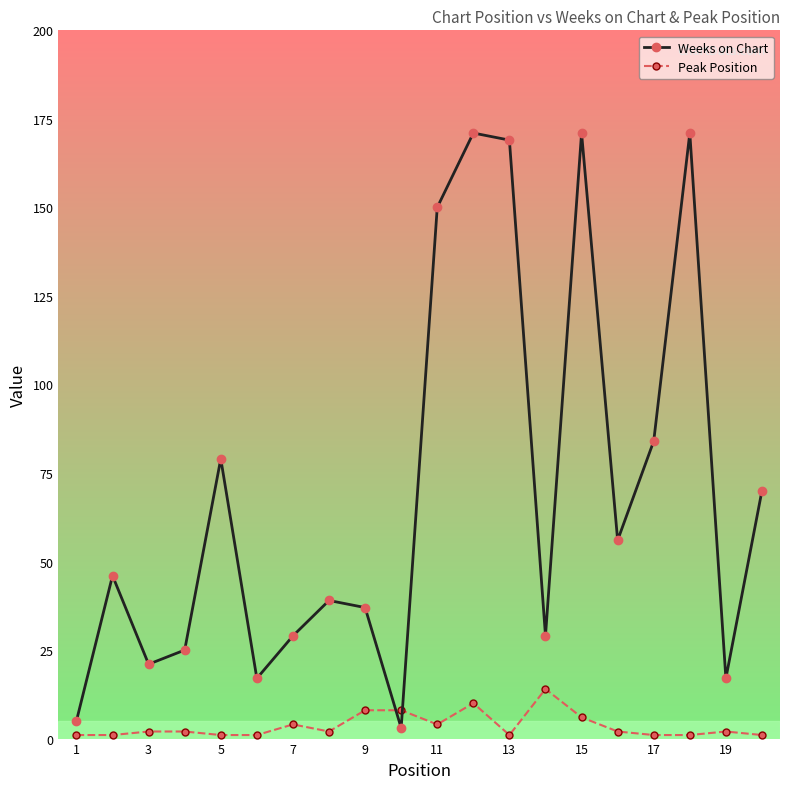

At how many categories does at least one series exceed 81?

6